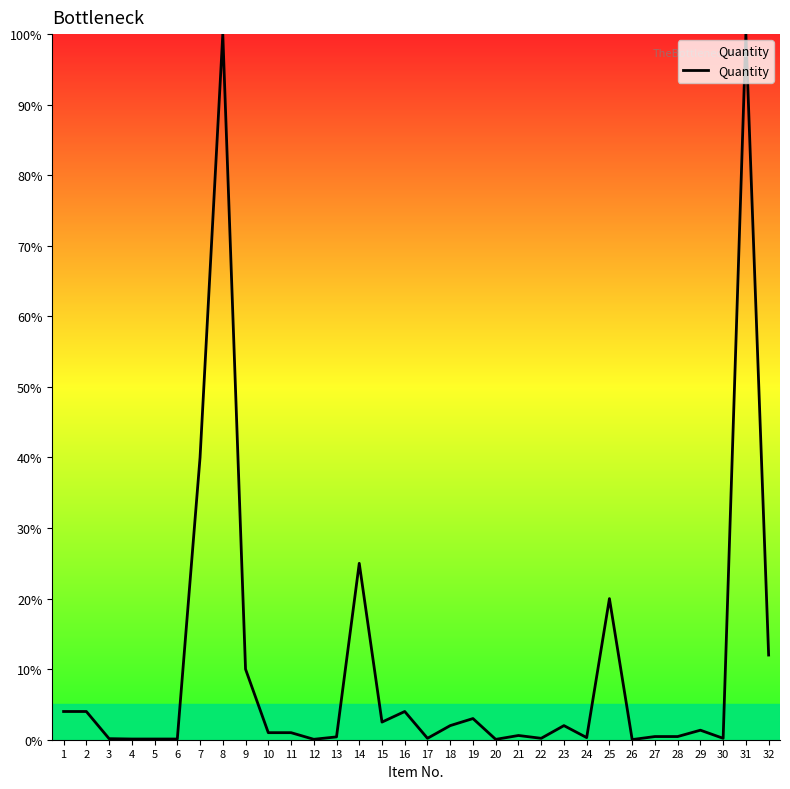

Is it true that the value at 32 is 19.3?

False